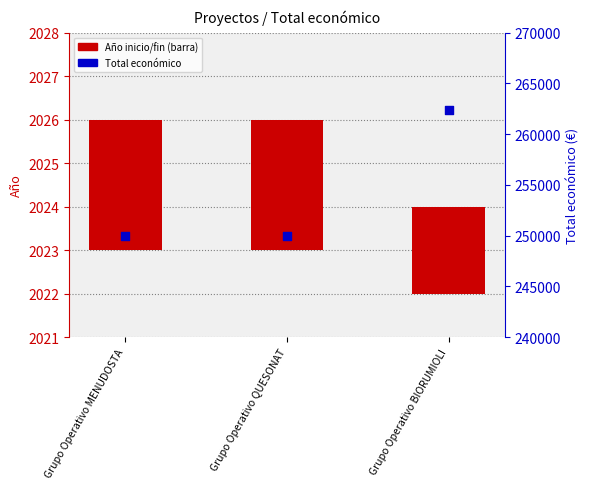

Which series reaches the maximum Y coordinate?

Total económico